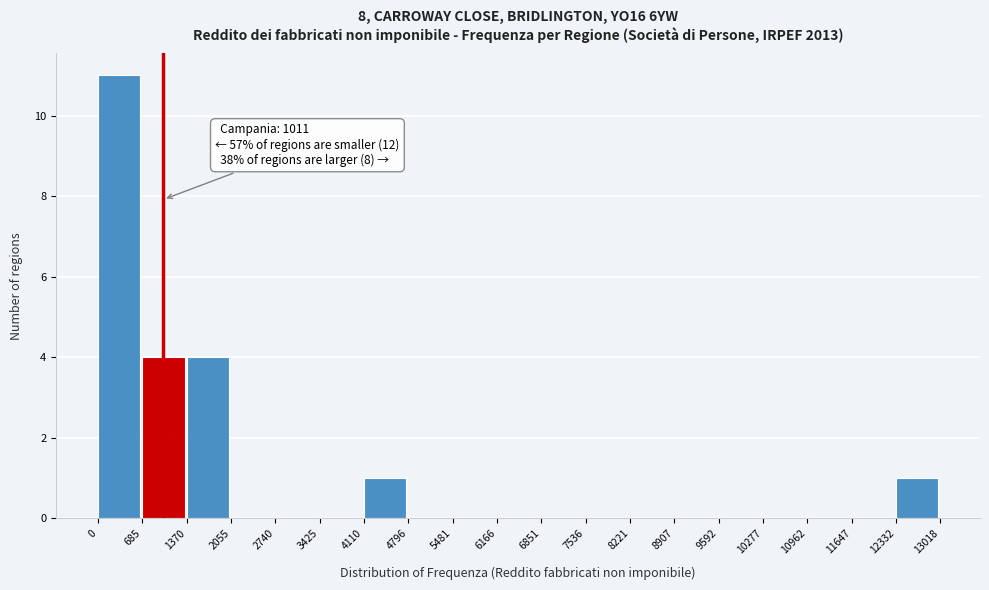

Over which range of the x-axis is the bar tallest?

0 to 685